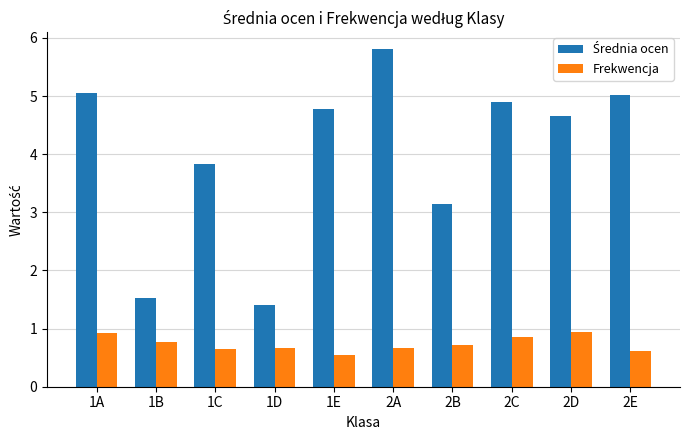

Are the bars horizontal?

No